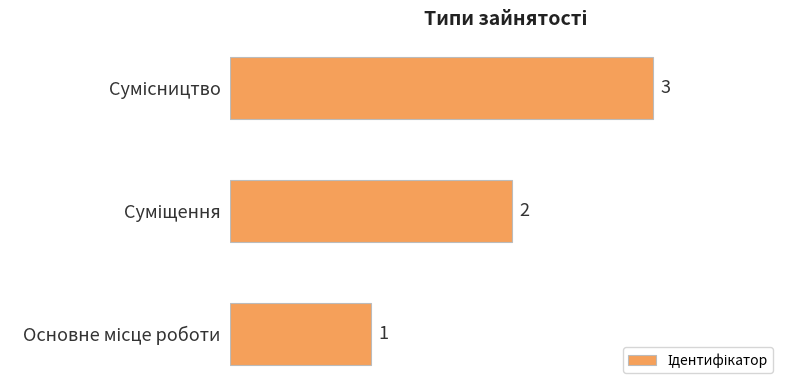

What is the maximum value shown in the chart?

3